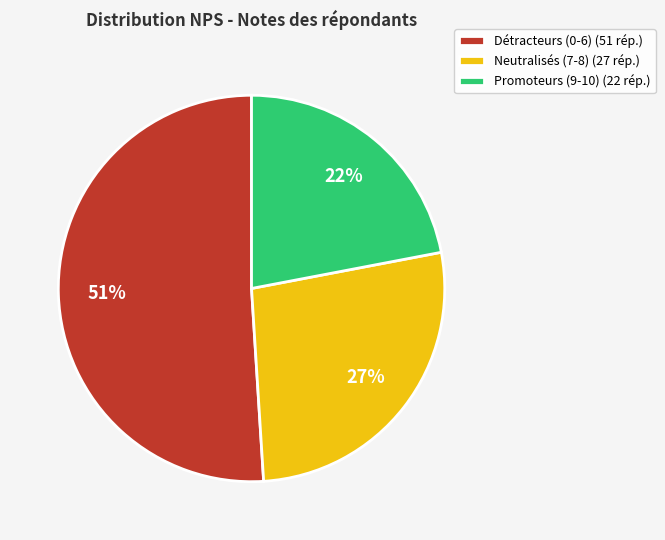

Which has a higher value, Détracteurs (0-6) (51 rép.) or Promoteurs (9-10) (22 rép.)?

Détracteurs (0-6) (51 rép.)